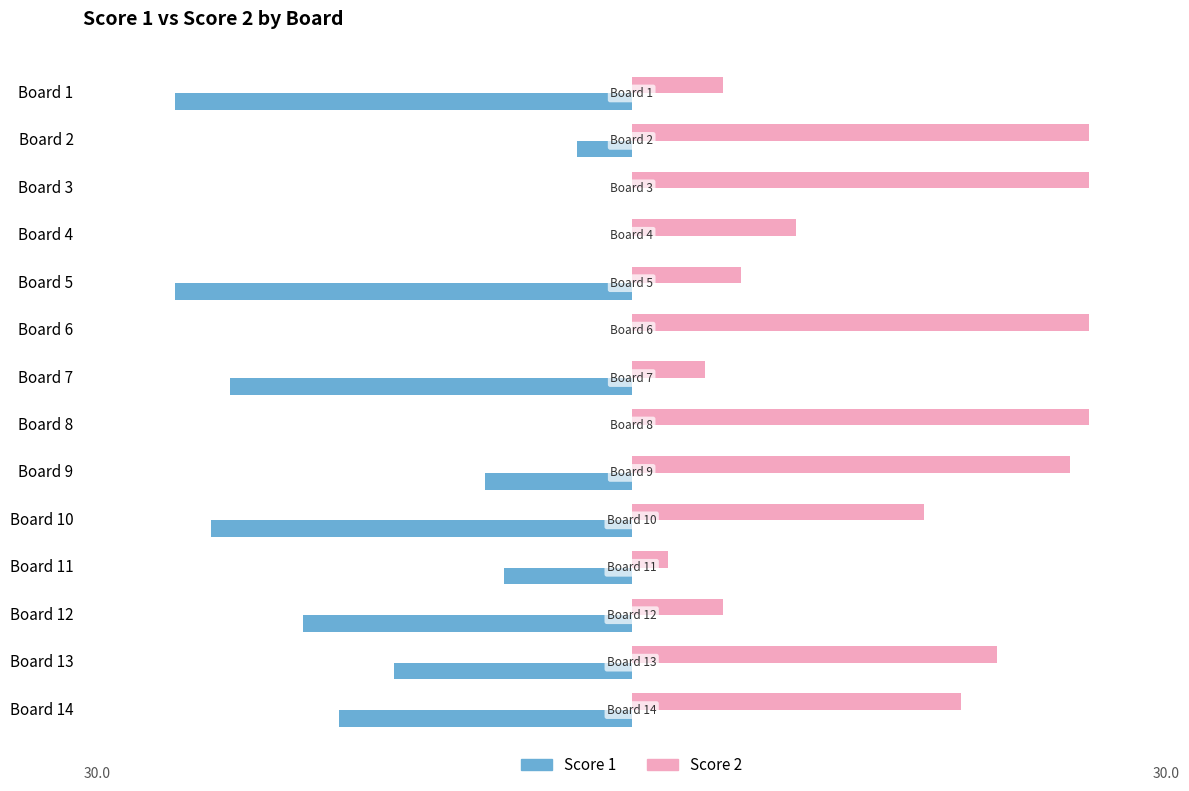

Which series has the largest total across all categories?

Score 2